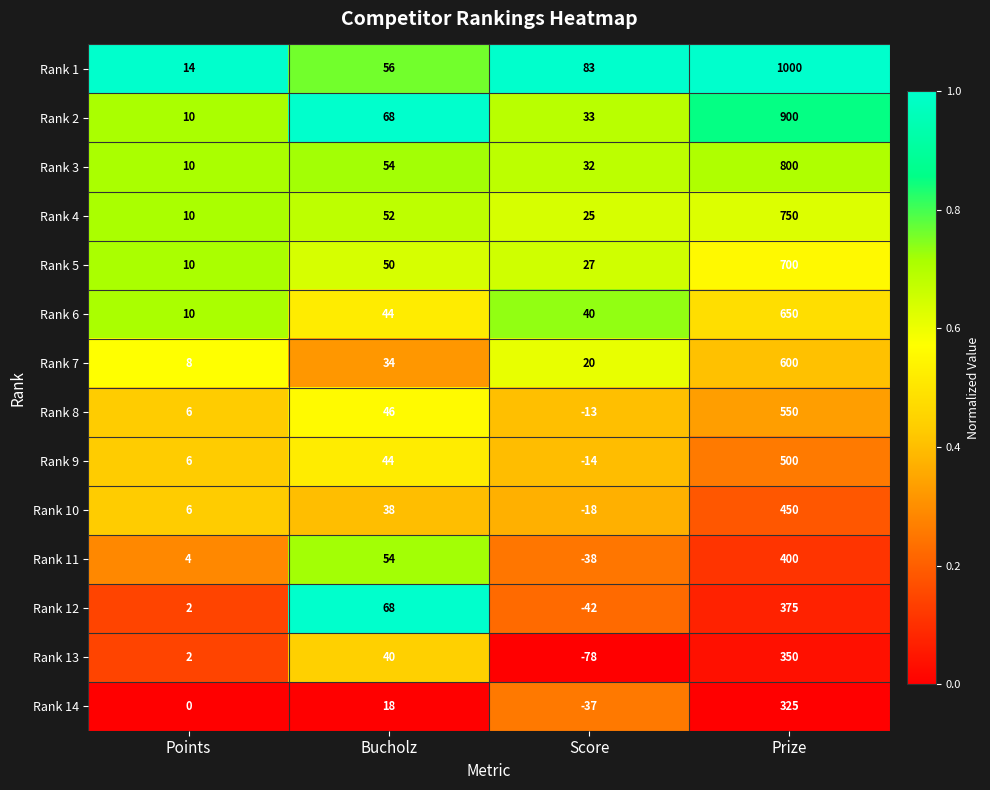

List the series in order of their peak value, highest first.

Rank 1, Rank 2, Rank 3, Rank 4, Rank 5, Rank 6, Rank 7, Rank 8, Rank 9, Rank 10, Rank 11, Rank 12, Rank 13, Rank 14